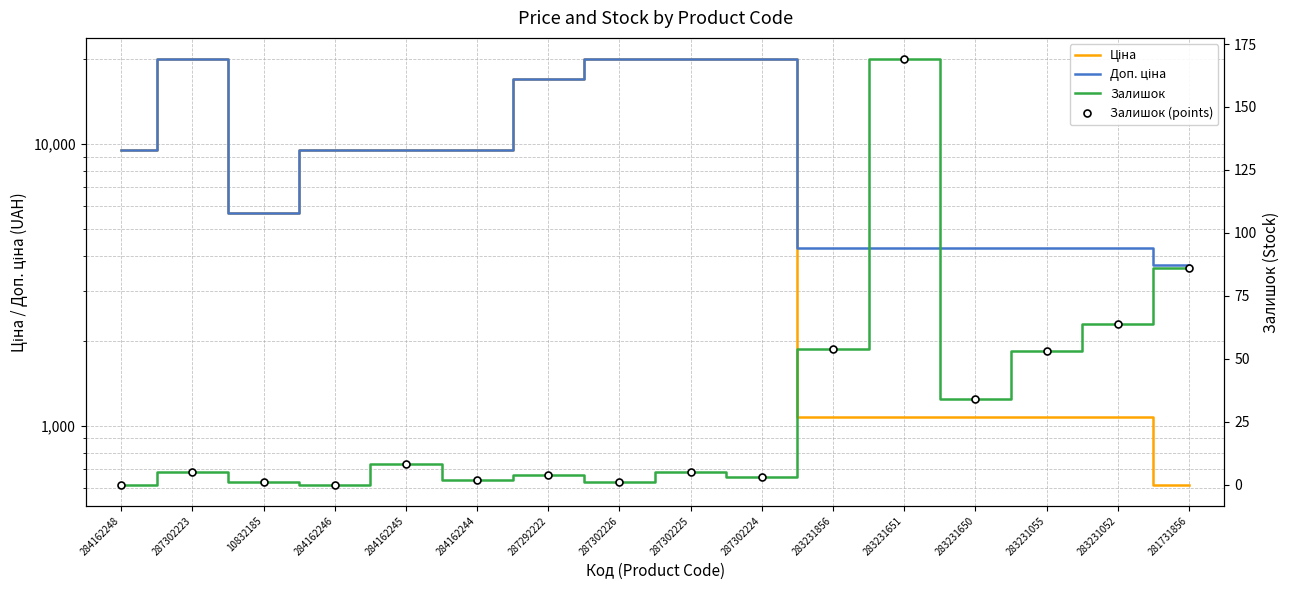

True or false: Залишок and Ціна intersect in this chart.

False